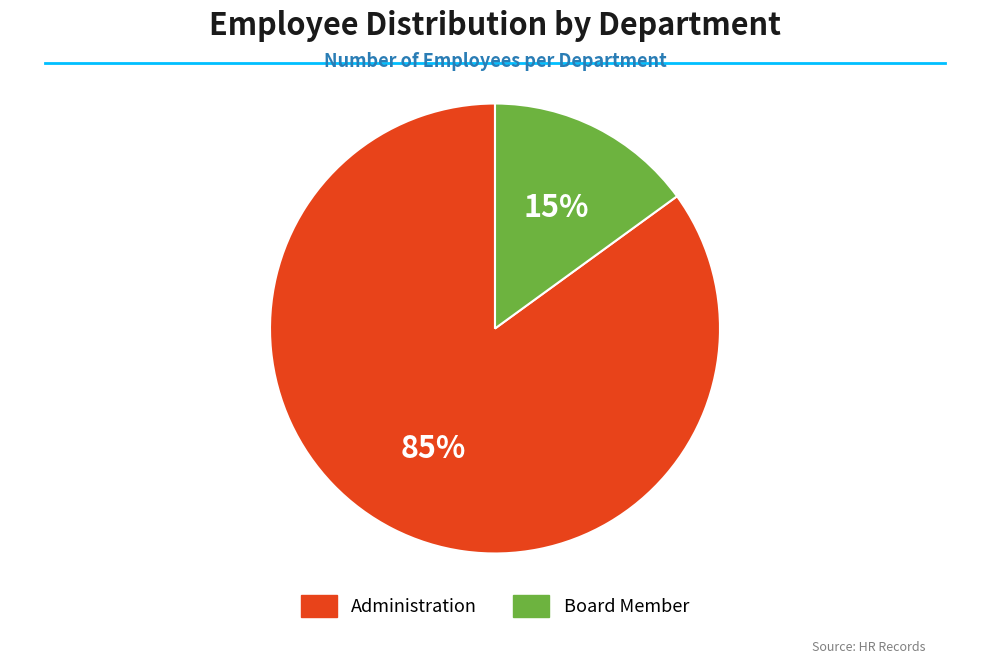

Count the number of slices in the pie.

2